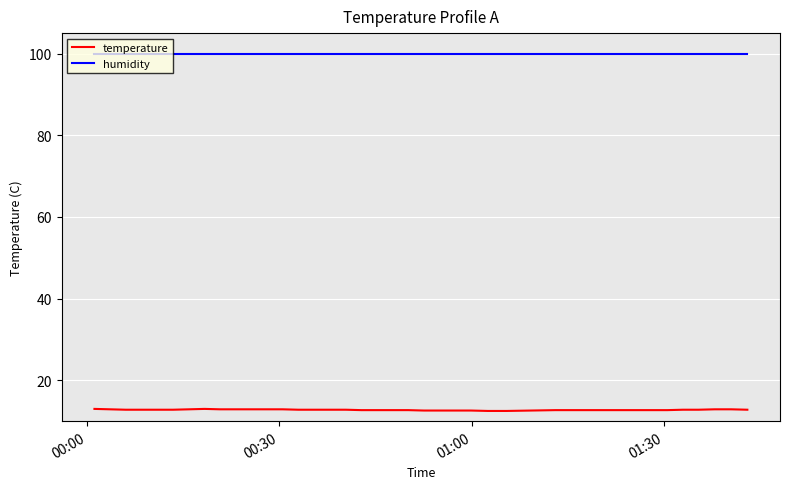

List the series in order of their overall mean, highest first.

humidity, temperature